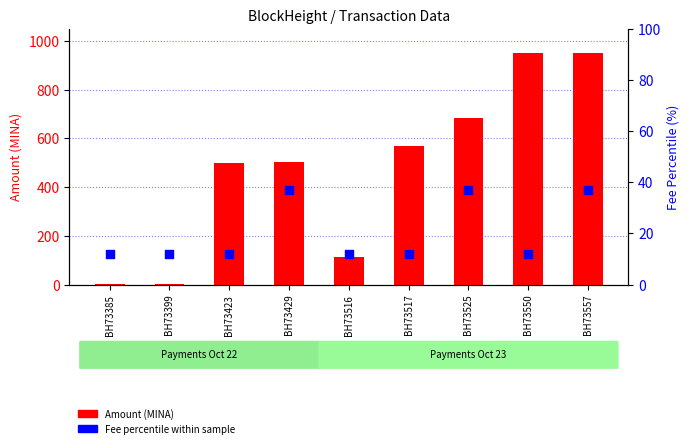

Which series contains the highest Y value?

Amount (MINA)